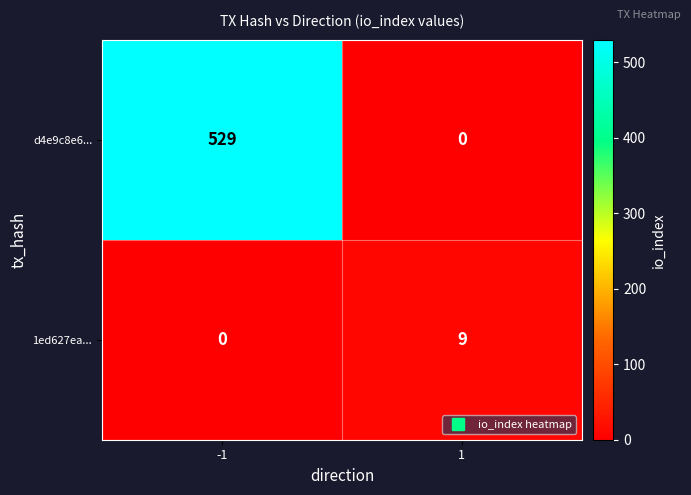

Rank the series at 1 from highest to lowest value.

1ed627ea..., d4e9c8e6...